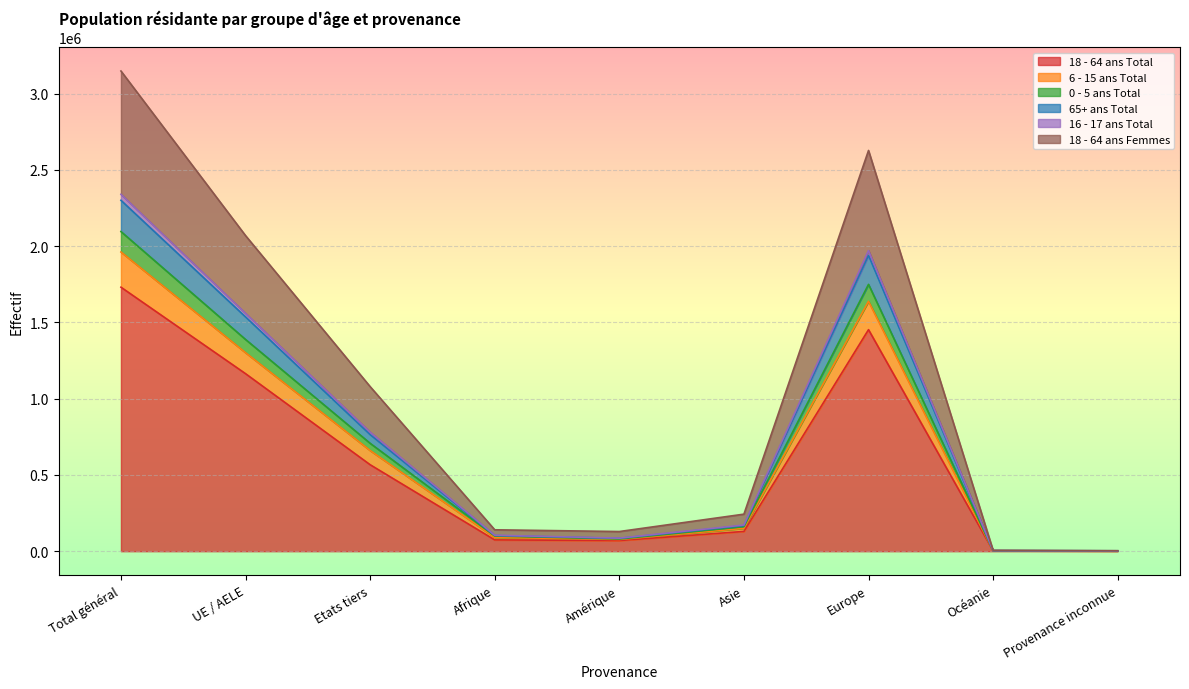

What is the difference between the maximum and minimum values in the 18 - 64 ans Total series?

1729432